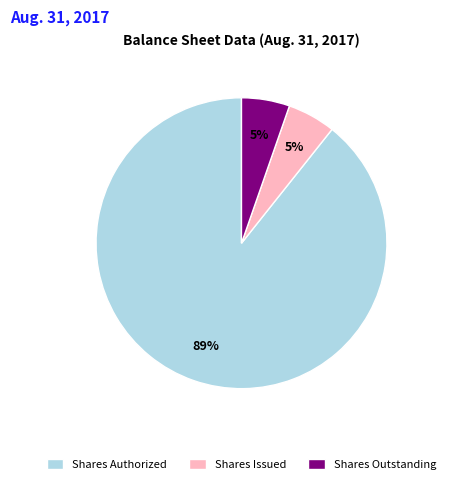

To the nearest percent, what is the average slice percentage?

33%